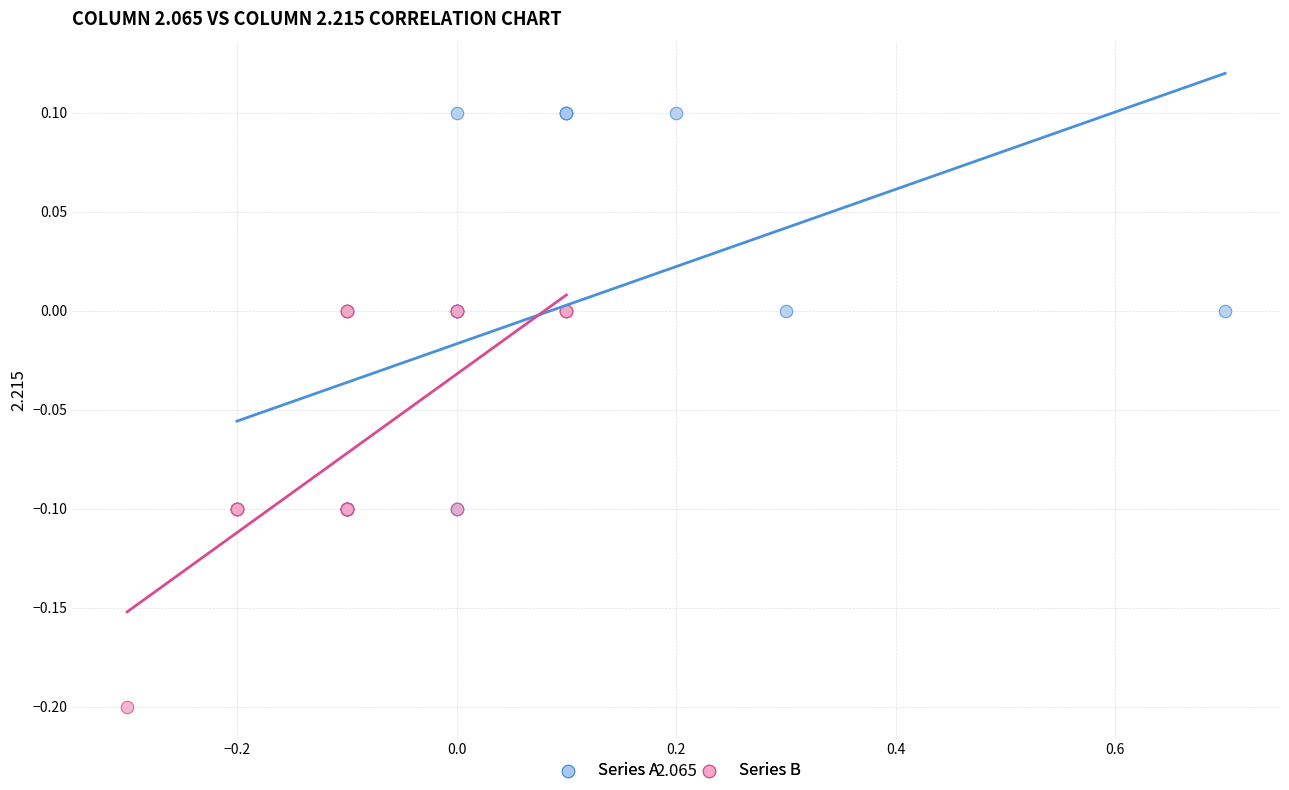

Which series reaches the minimum Y coordinate?

Series B